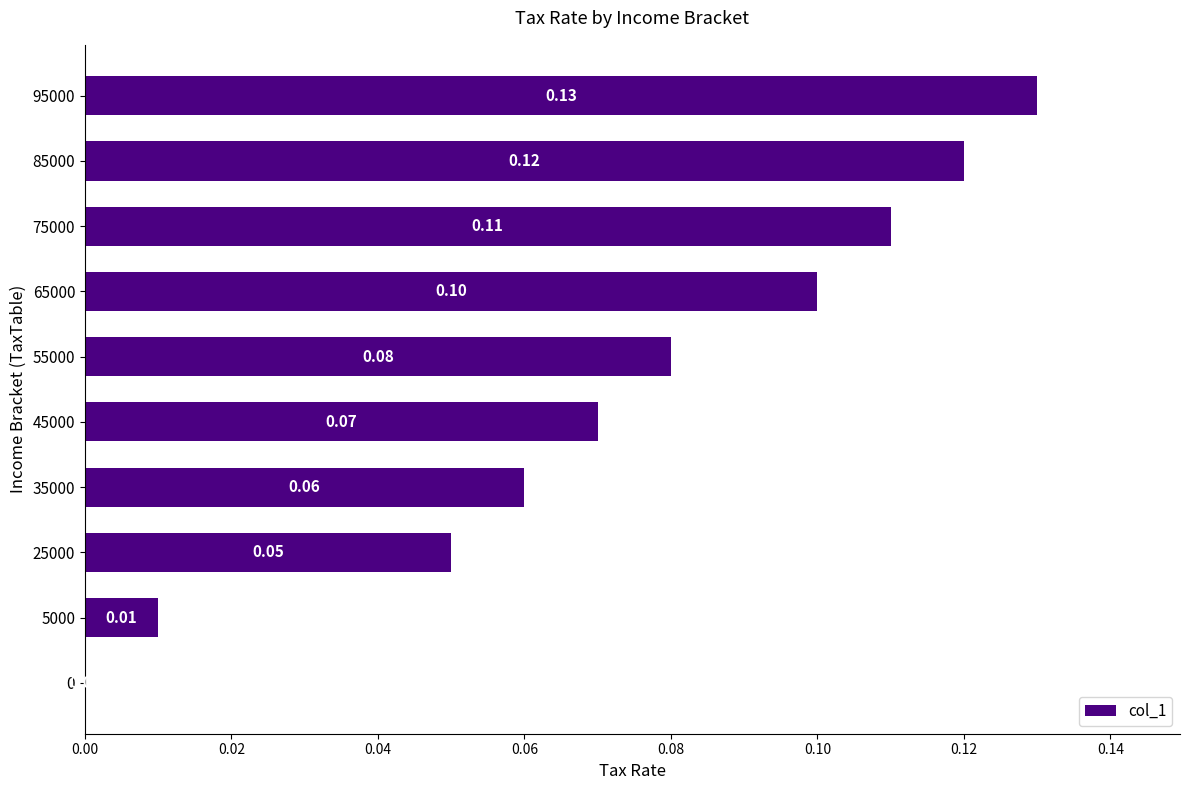

What is the sum of all values?

0.7